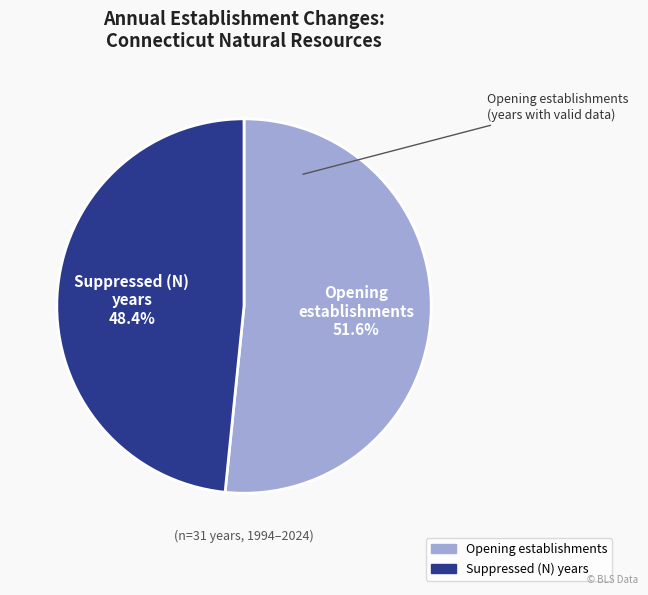

How many segments does this pie chart have?

2